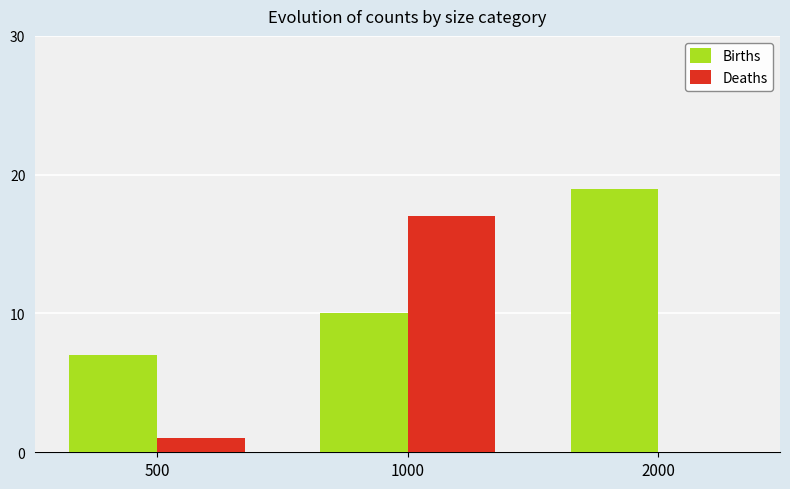

What is the sum of the Deaths values at 2000 and 500?

1